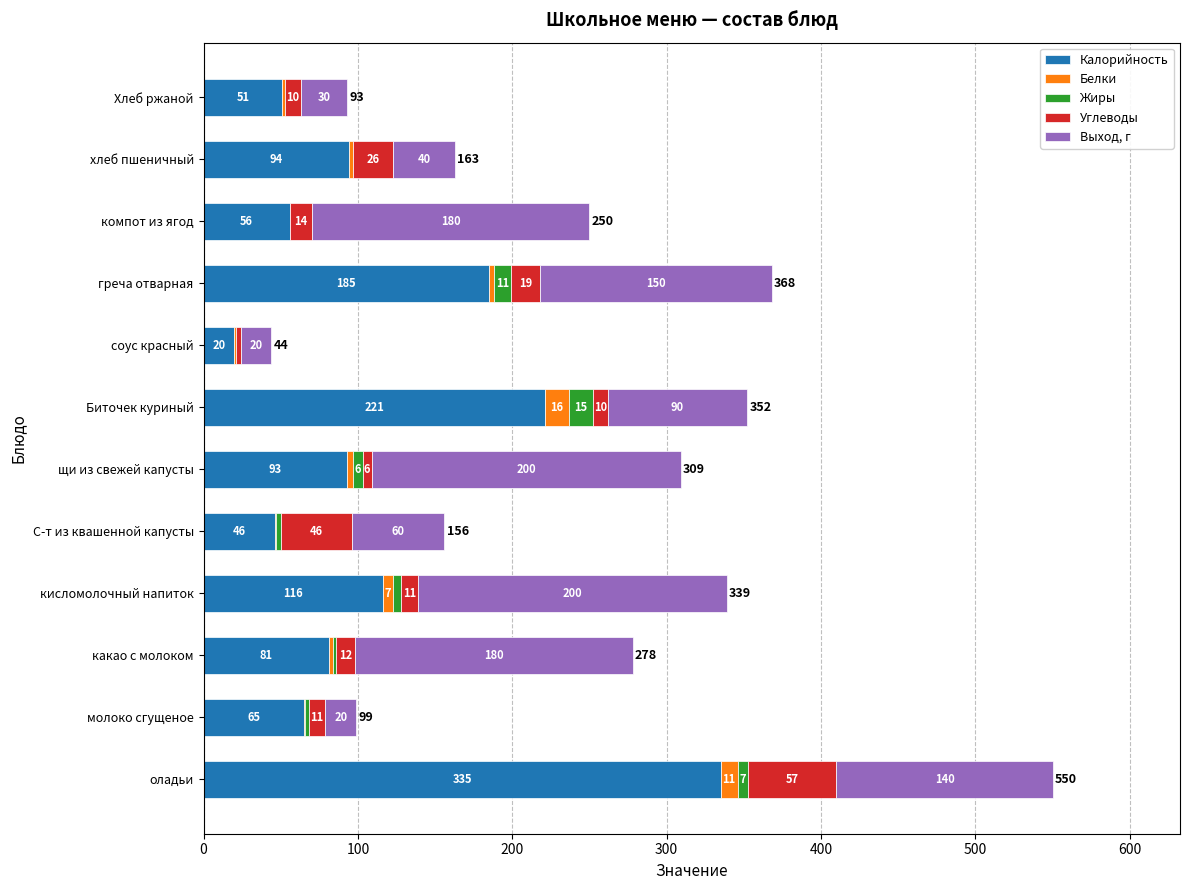

At which label does Калорийность reach its peak?

оладьи